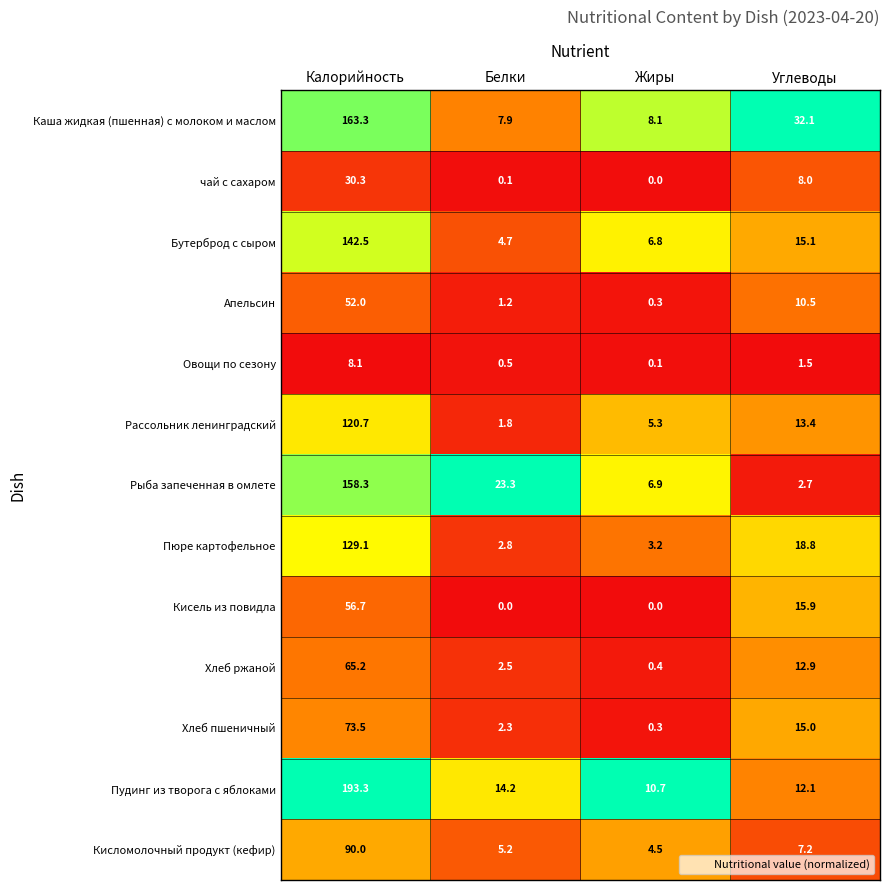

What is the total value across all series at Калорийность?

1283.0